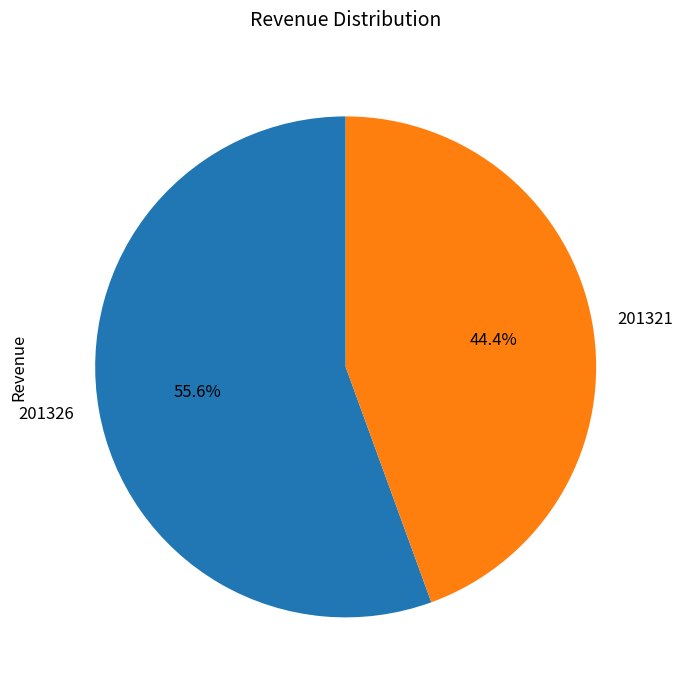

To the nearest percent, what percentage of the pie is 201321?

44%